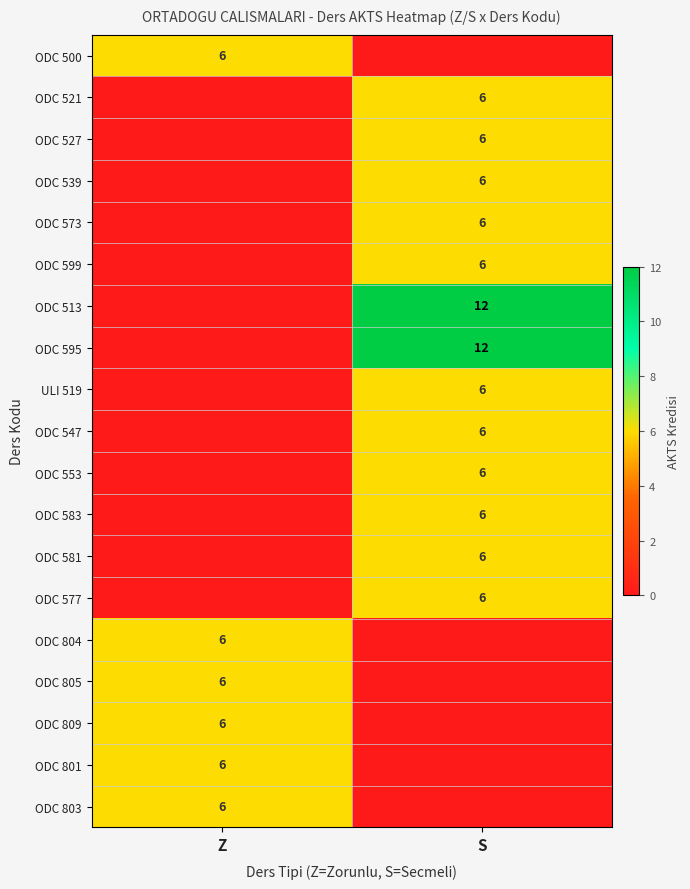

Is it true that ODC 599 equals 6 at S?

True